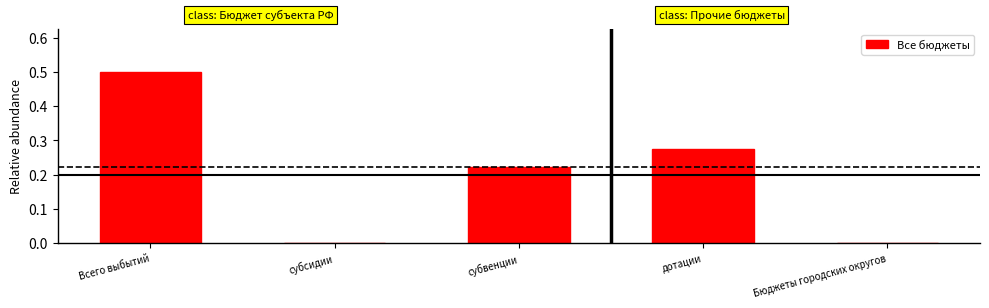

What is the greatest value displayed?

0.5